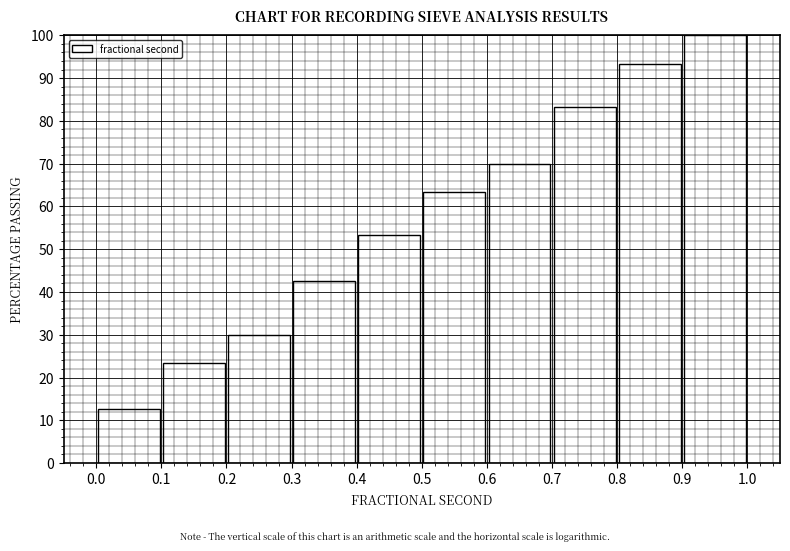

Reading left to right, transcribe this chart: for each bar, give the range it covers on the x-axis and its height. The values are not printed on the chart, so give them approximately, as read against the axis.

0.0 to 0.1: 13
0.1 to 0.2: 23
0.2 to 0.3: 30
0.3 to 0.4: 43
0.4 to 0.5: 53
0.5 to 0.6: 63
0.6 to 0.7: 70
0.7 to 0.8: 83
0.8 to 0.9: 93
0.9 to 1.0: 100